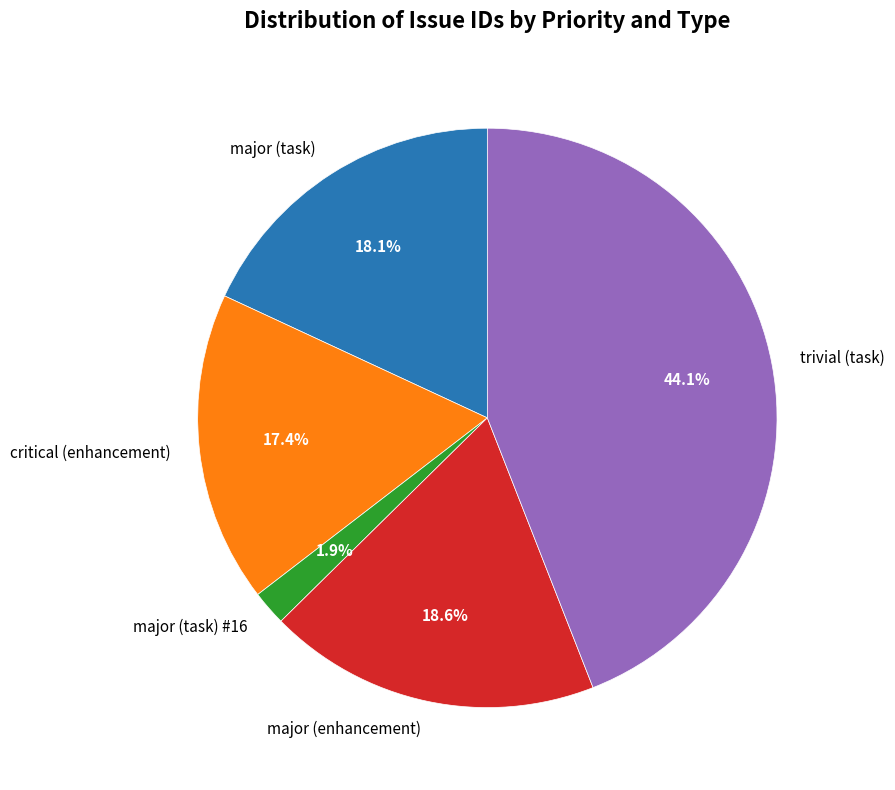

Between trivial (task) and critical (enhancement), which is larger?

trivial (task)